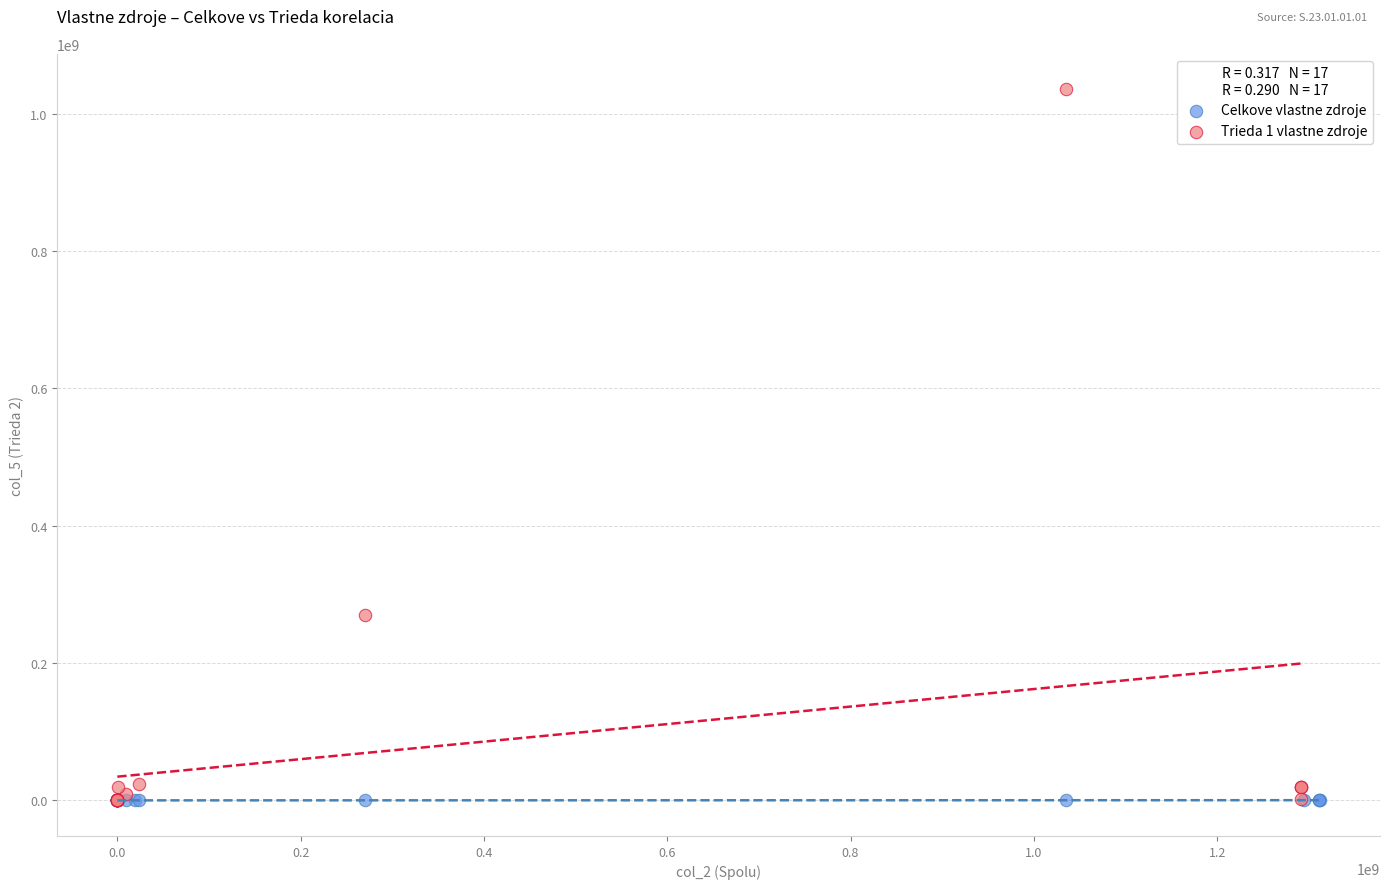

Which series has the widest spread of Y values?

Trieda 1 vlastne zdroje